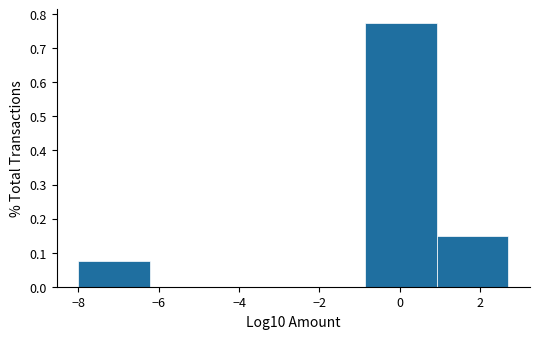

Reading left to right, transcribe this chart: for each bar, give the range it covers on the x-axis and its height. Neither the bar edges nor the heights are printed on the chart, so give them approximately, as read against the axes.

-8.0 to -6.2: 0.08
-6.2 to -4.4: 0
-4.4 to -2.6: 0
-2.6 to -0.8: 0
-0.8 to 1.0: 0.78
1.0 to 2.6: 0.15